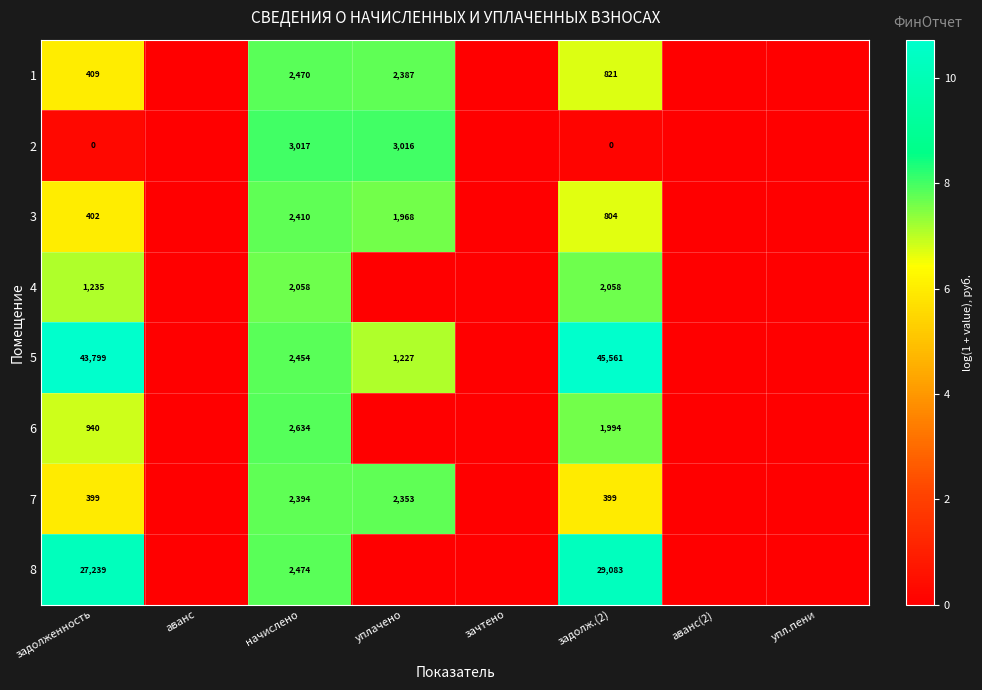

Is it true that 4 equals 663 at задолженность?

False